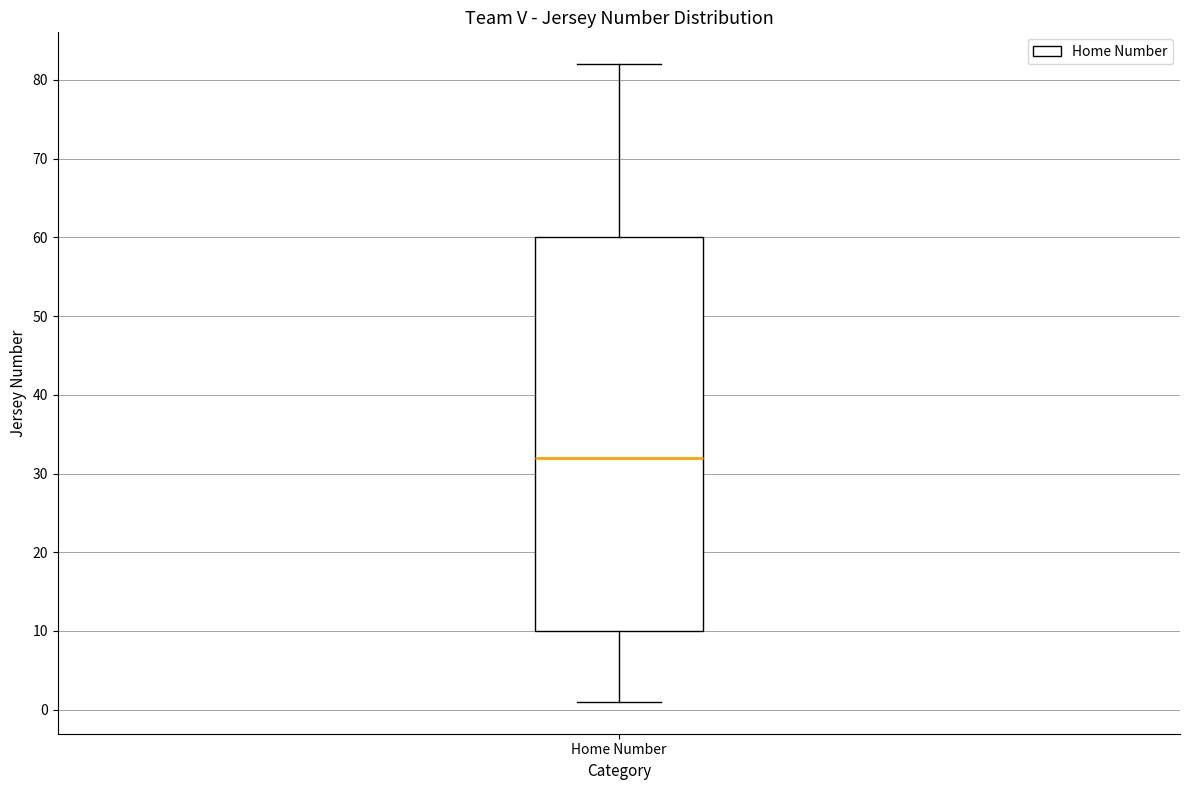

Where is the upper edge of the box for Home Number on the y-axis? The values are not printed on the chart, so give them approximately, as read against the axis.

60